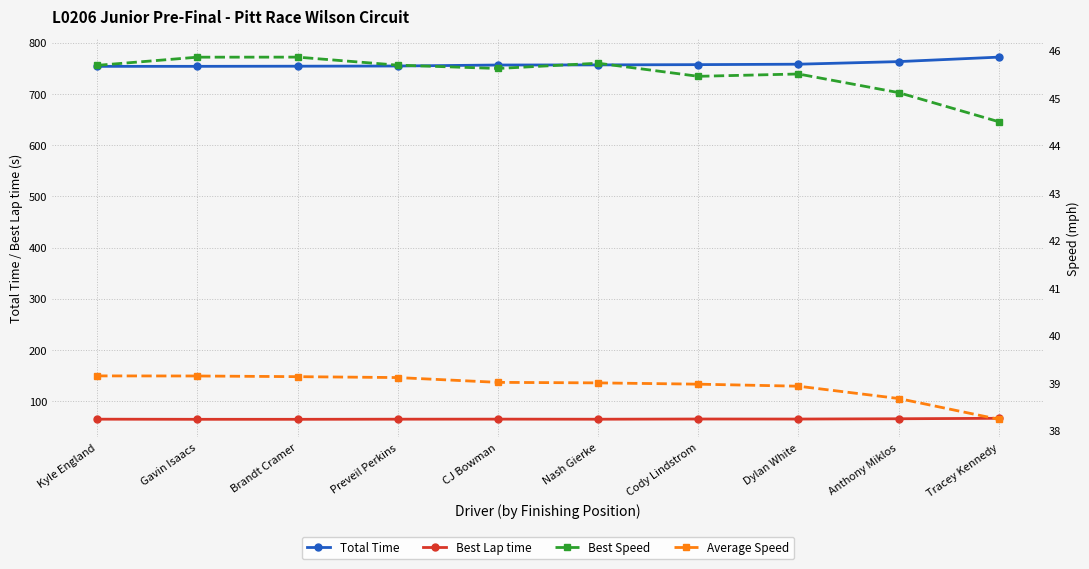

How many data points in Total Time are less than 756?

4